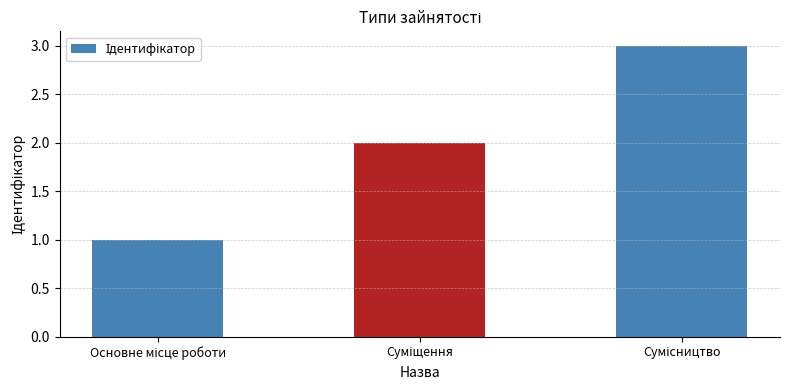

What is the sum of all values?

6